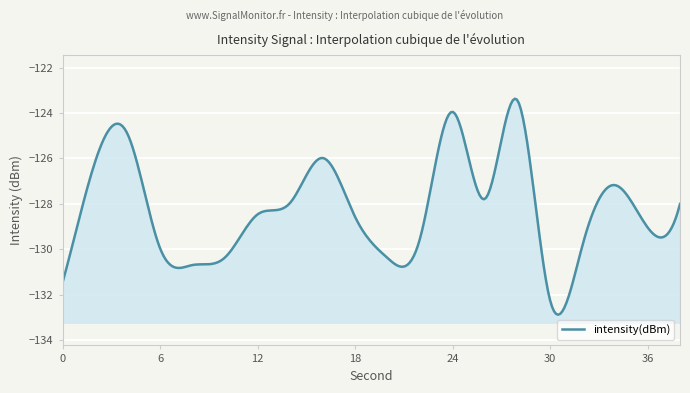

Between 14 and 24, which is larger?

24